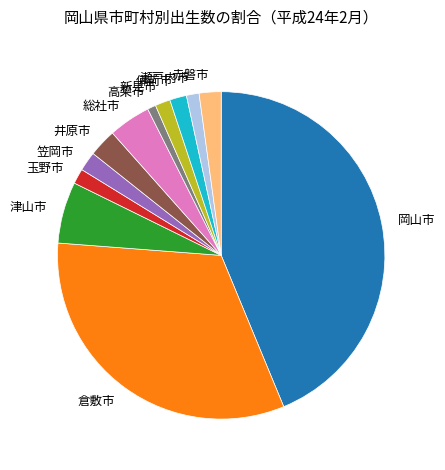

Is it true that 瀬戸内市 is 11% of the pie?

False